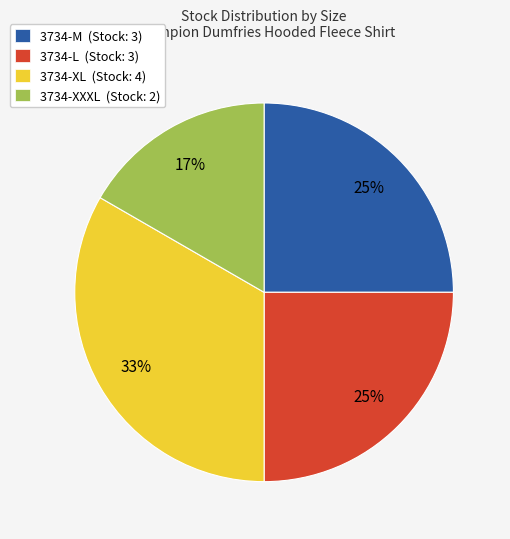

Is there any slice that represents more than half of the pie?

No